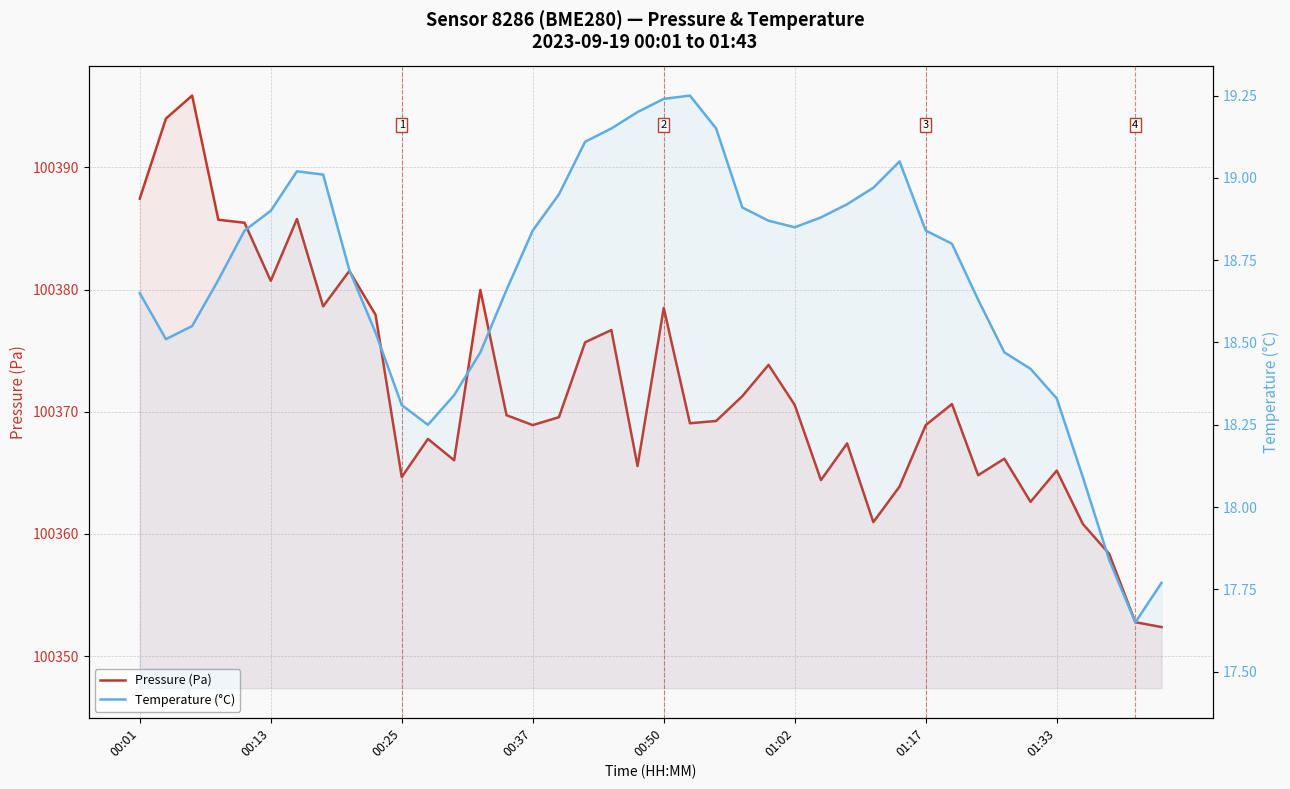

Which series has the largest total across all categories?

Pressure (Pa)